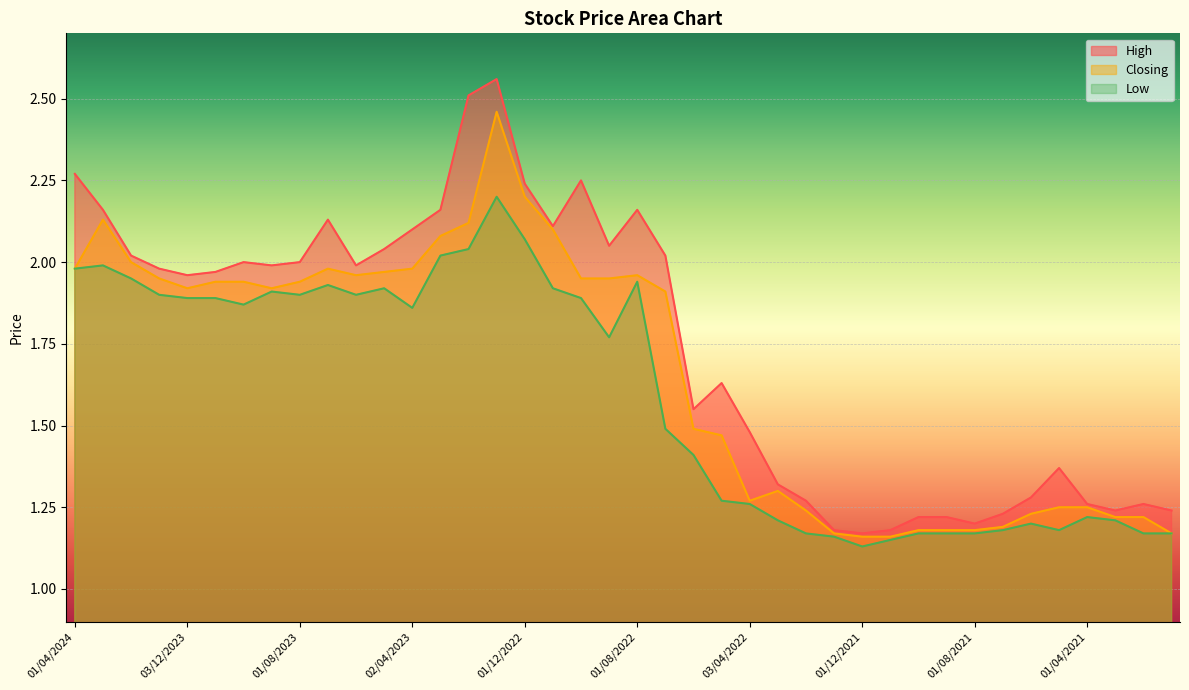

What position from the right is 03/04/2022?

16